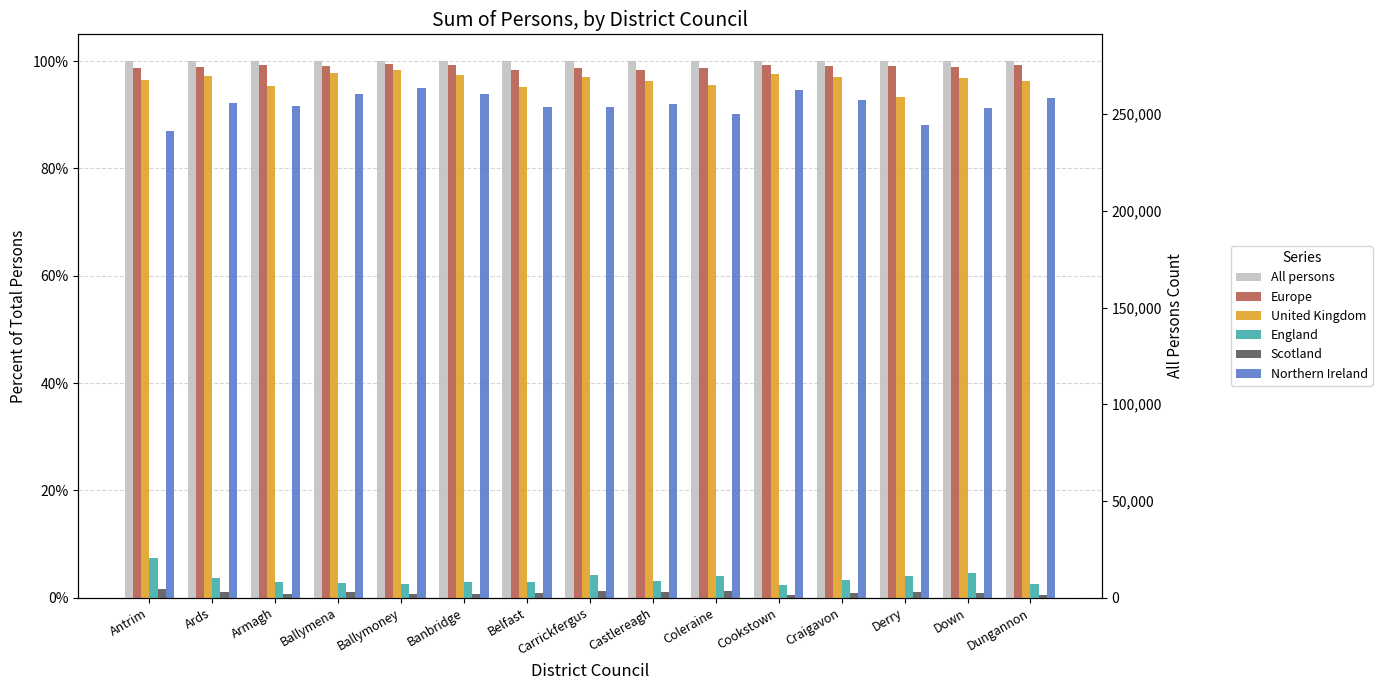

List the series in order of their peak value, highest first.

All persons, Europe, United Kingdom, Northern Ireland, England, Scotland